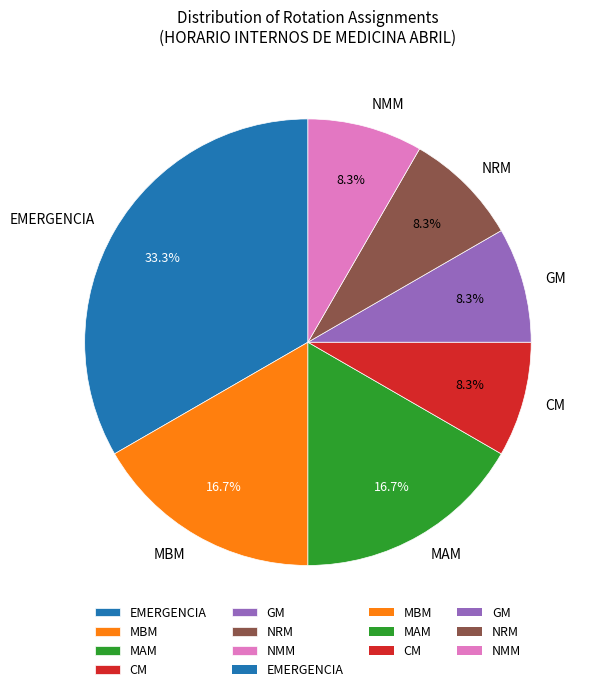

Is GM the majority of the pie?

No